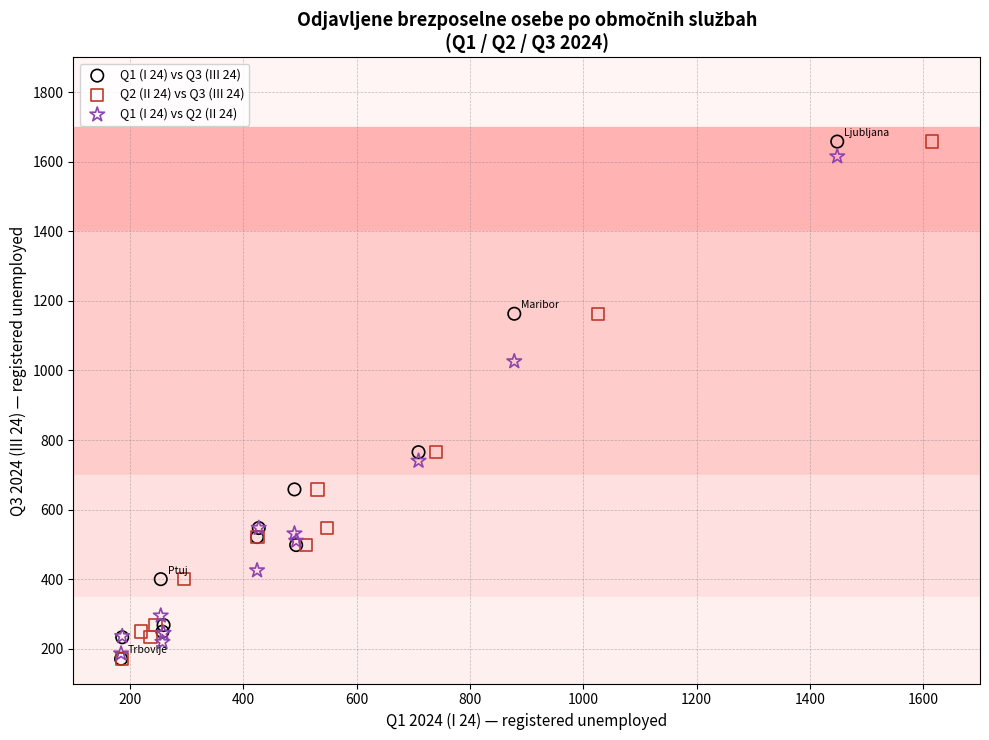

What are all the series names shown in the legend?

Q1 (I 24) vs Q3 (III 24), Q2 (II 24) vs Q3 (III 24), Q1 (I 24) vs Q2 (II 24)